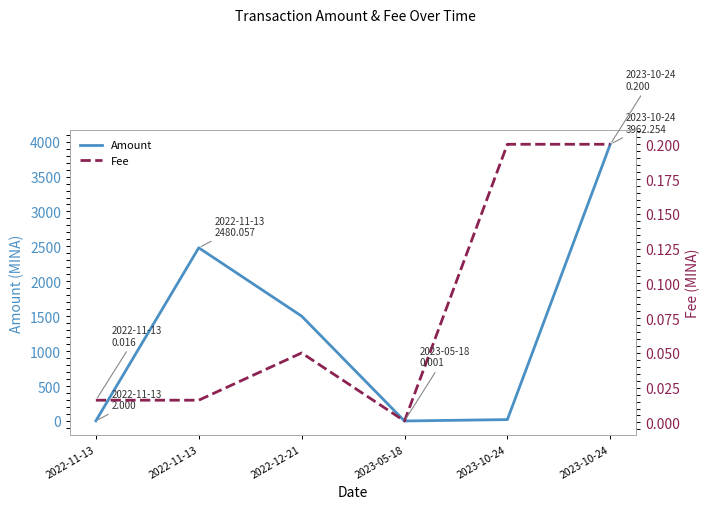

How many lines are shown in the chart?

2